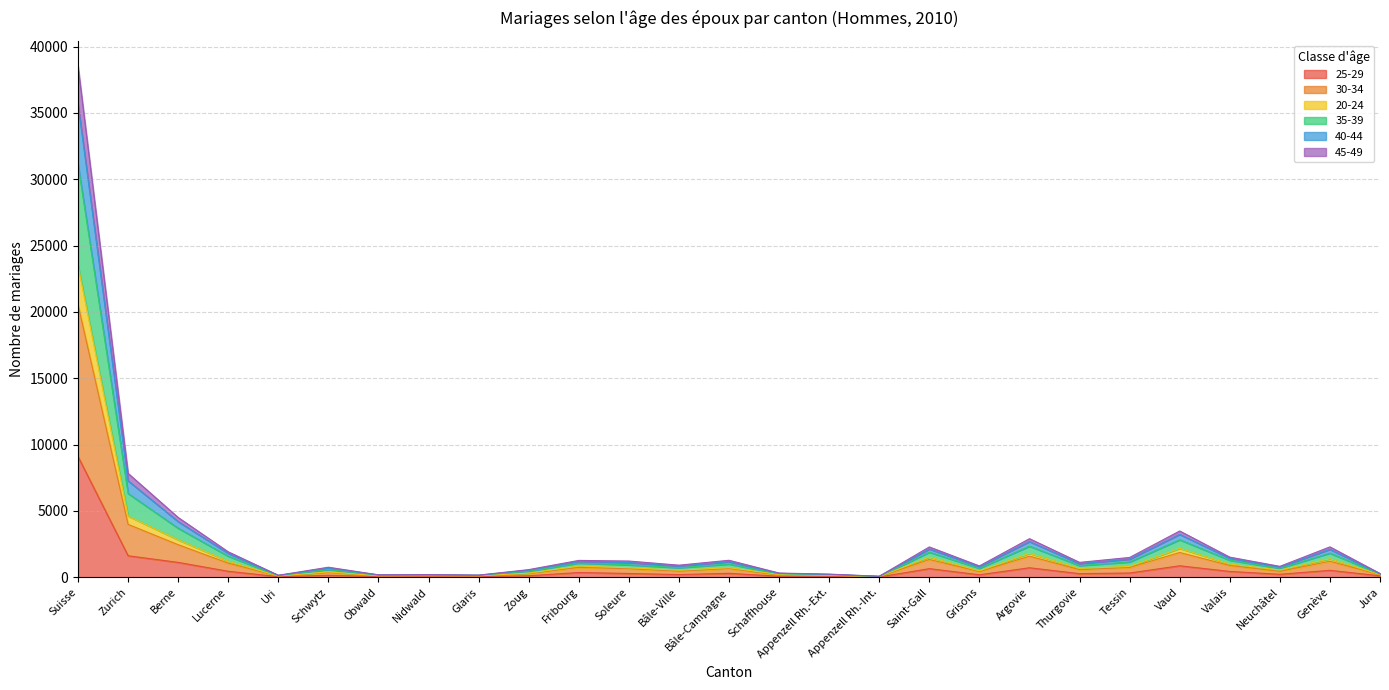

Does the chart display data point markers on the line(s)?

No